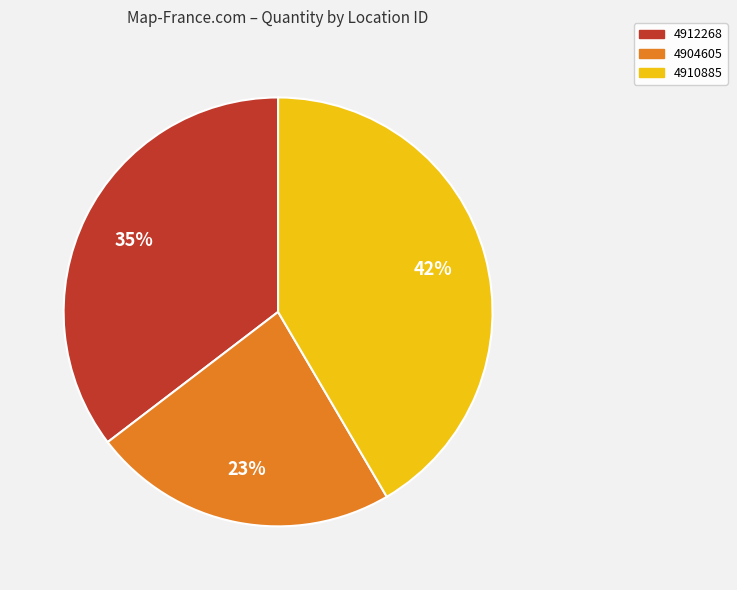

How many segments does this pie chart have?

3